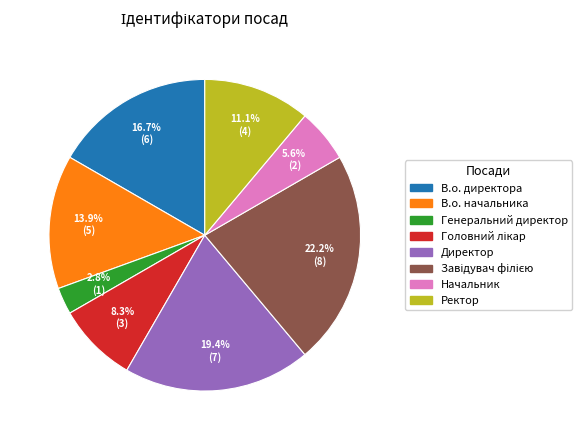

Which slice is the smallest?

Генеральний директор